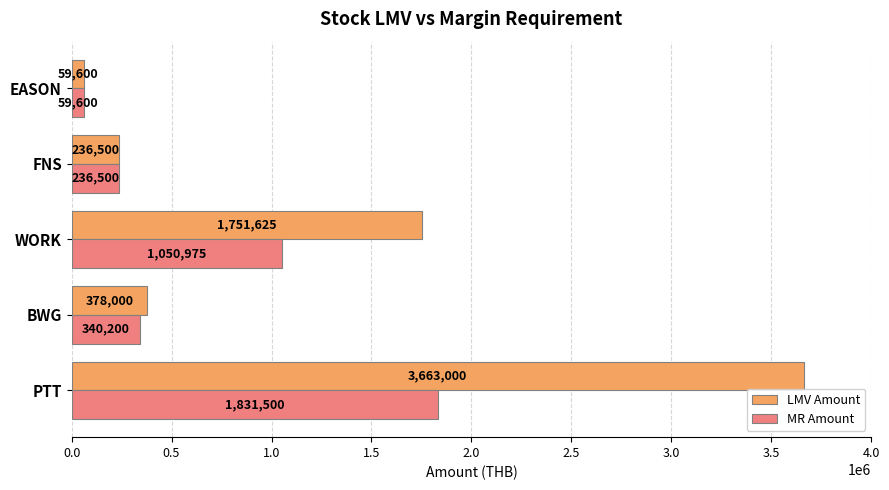

What is the difference between the MR Amount values at WORK and EASON?

991375